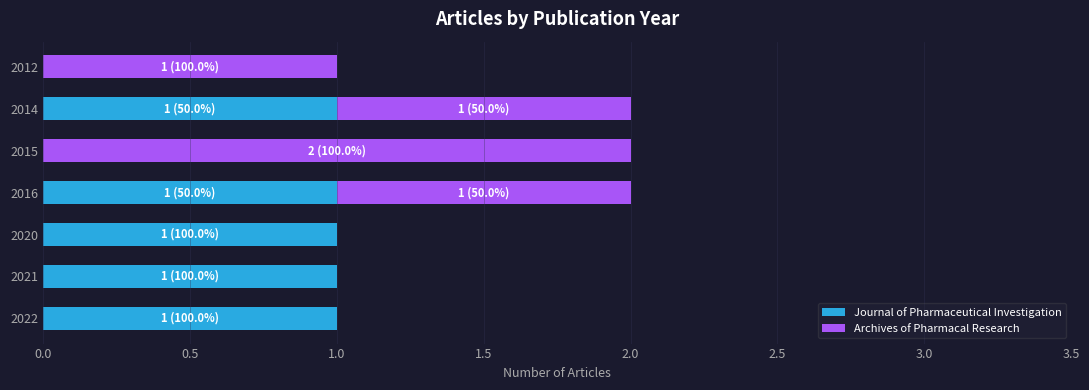

The value of Journal of Pharmaceutical Investigation at 2022 is 2. True or false?

False